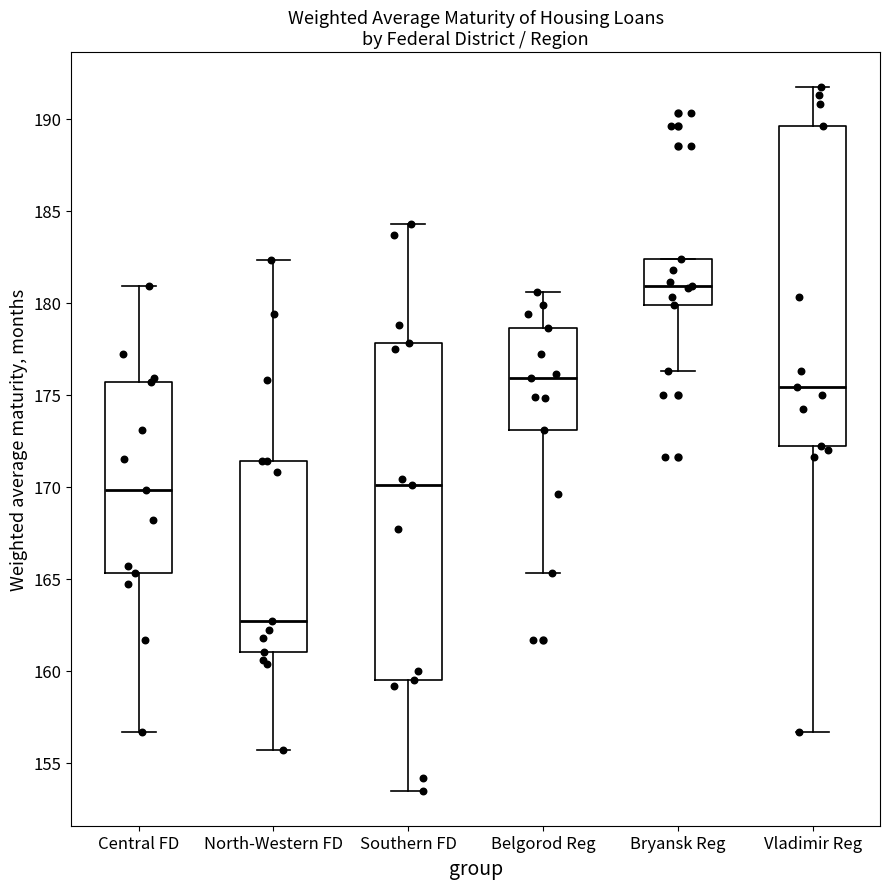

Where is the upper edge of the box for Belgorod Reg on the y-axis? The values are not printed on the chart, so give them approximately, as read against the axis.

178.5